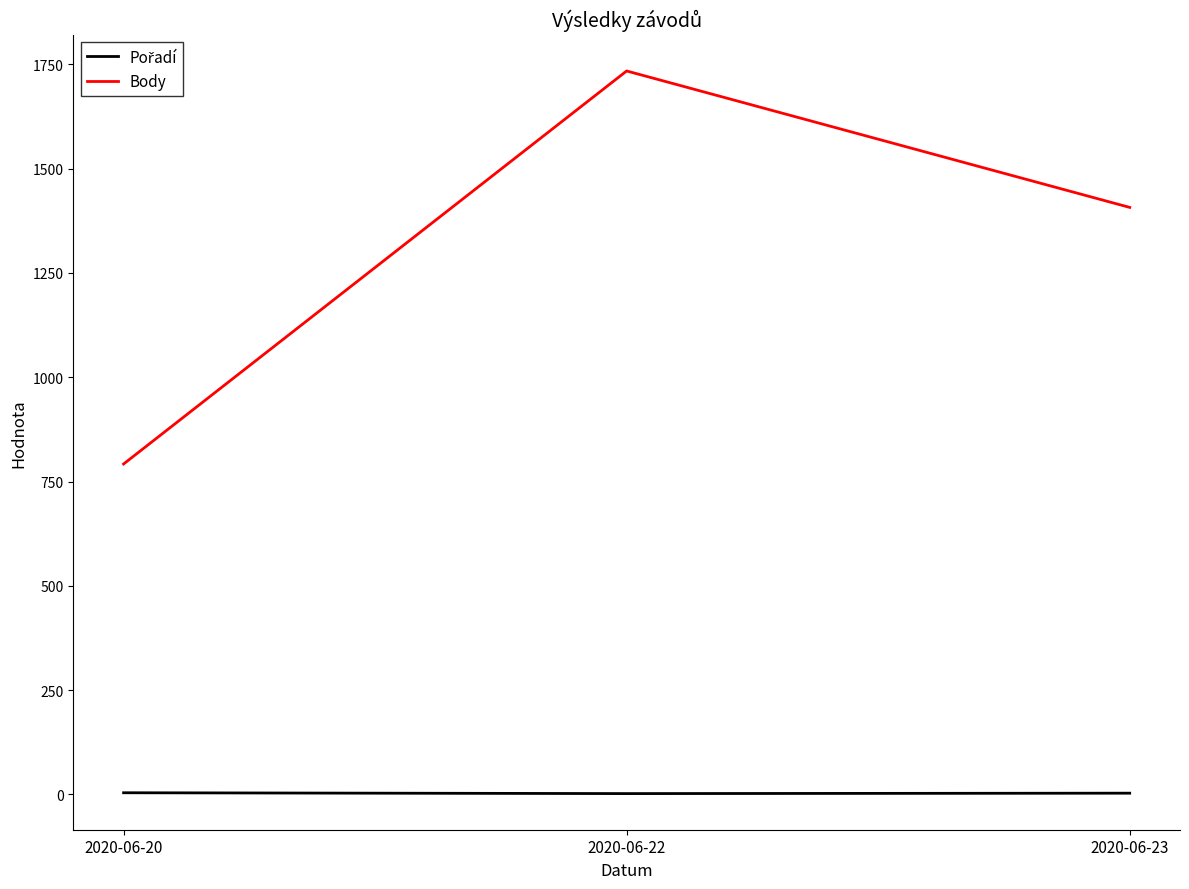

How many lines are shown in the chart?

2